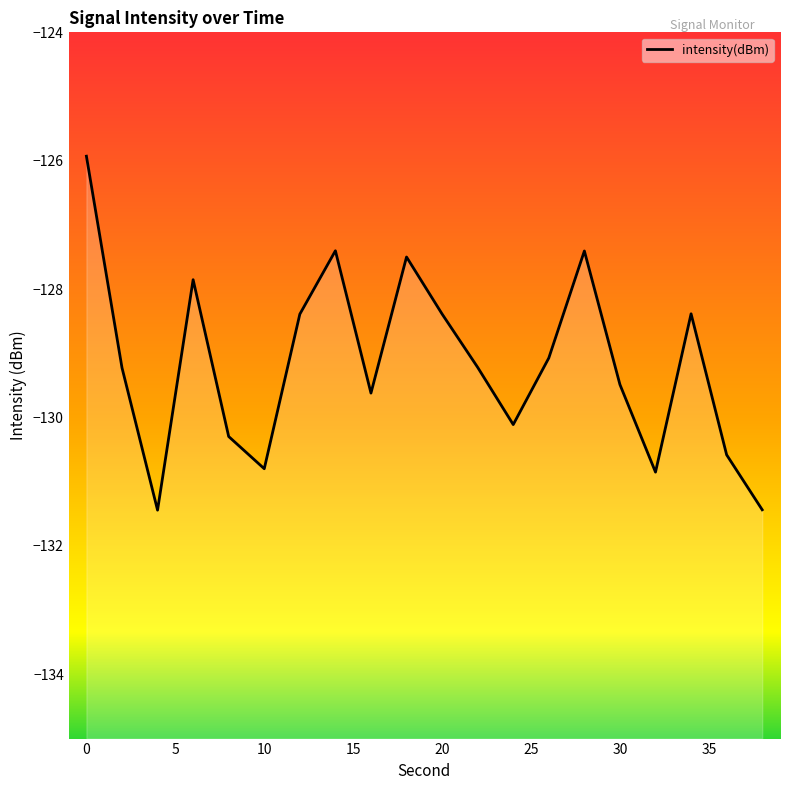

Reading left to right, transcribe all the data shown in this chart.

-125.9	-129.2	-131.4	-127.9	-130.3	-130.8	-128.4	-127.4	-129.6	-127.5	-128.4	-129.2	-130.1	-129.1	-127.4	-129.5	-130.8	-128.4	-130.6	-131.4